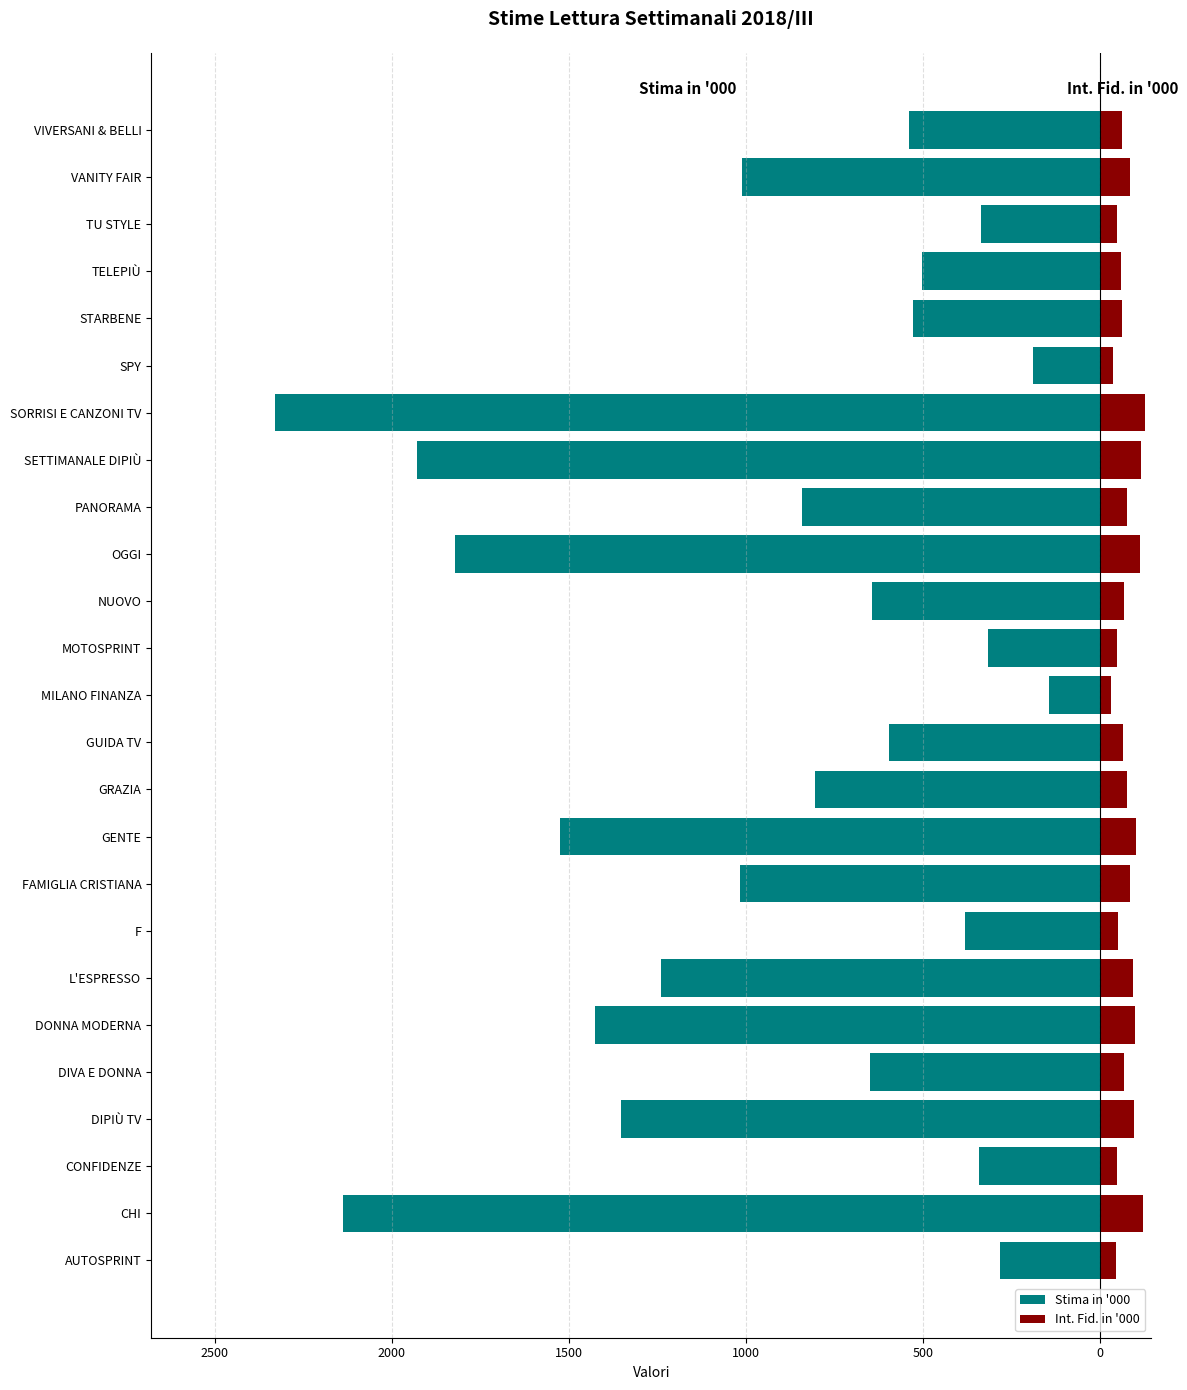

What are all the series names shown in the legend?

Stima in '000, Int. Fid. in '000